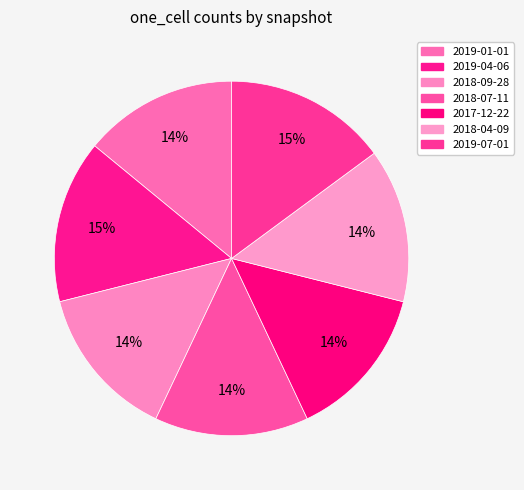

Is there any slice that represents more than half of the pie?

No